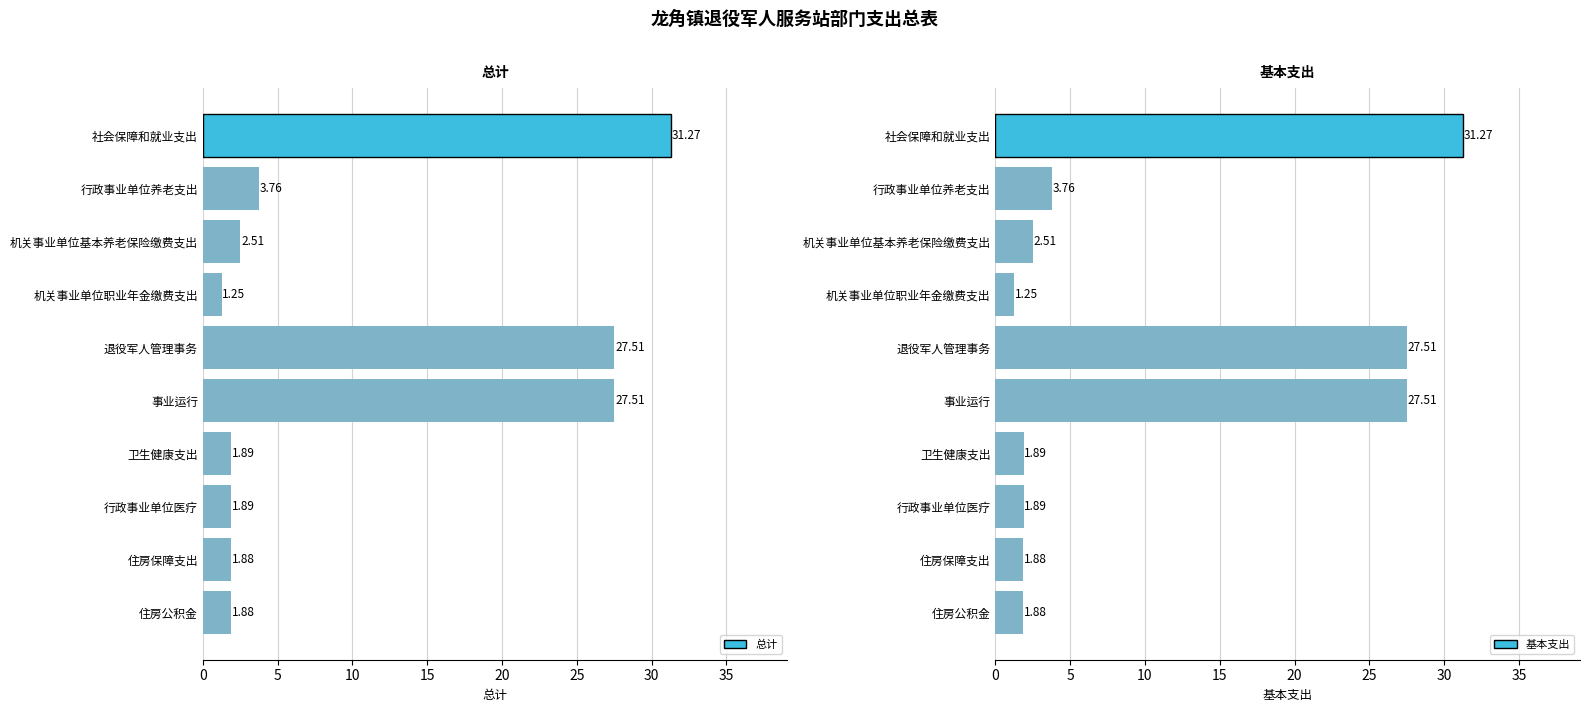

What is the average value of the 总计 series?

10.1